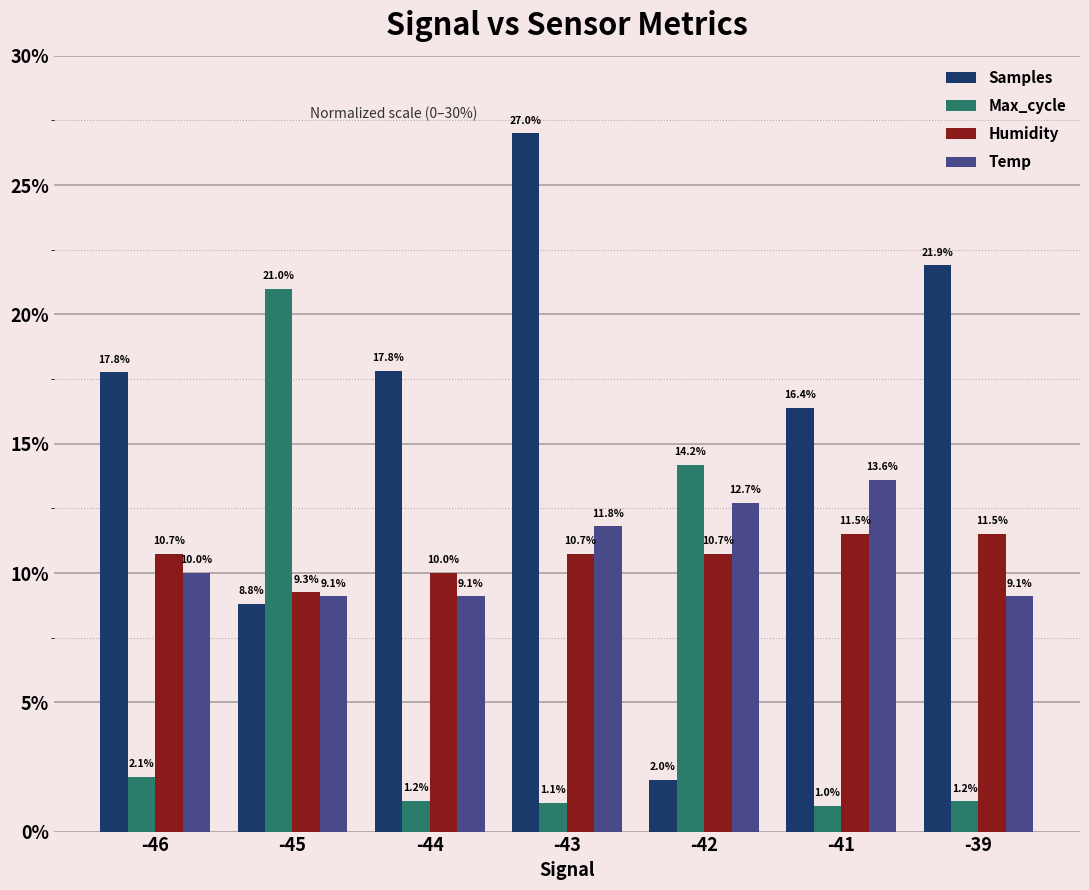

Rank the series by their maximum value, from highest to lowest.

Samples, Max_cycle, Temp, Humidity